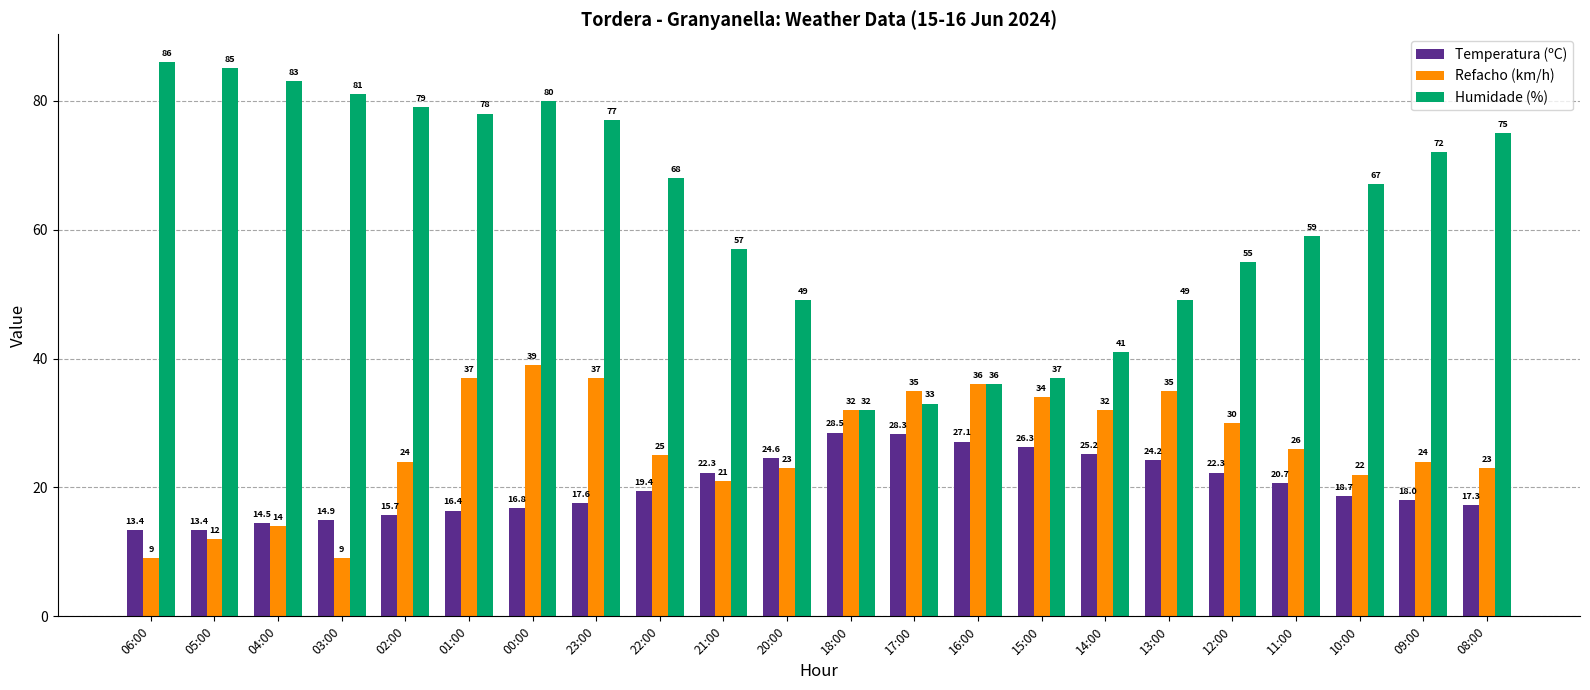

Which series has the largest total across all categories?

Humidade (%)